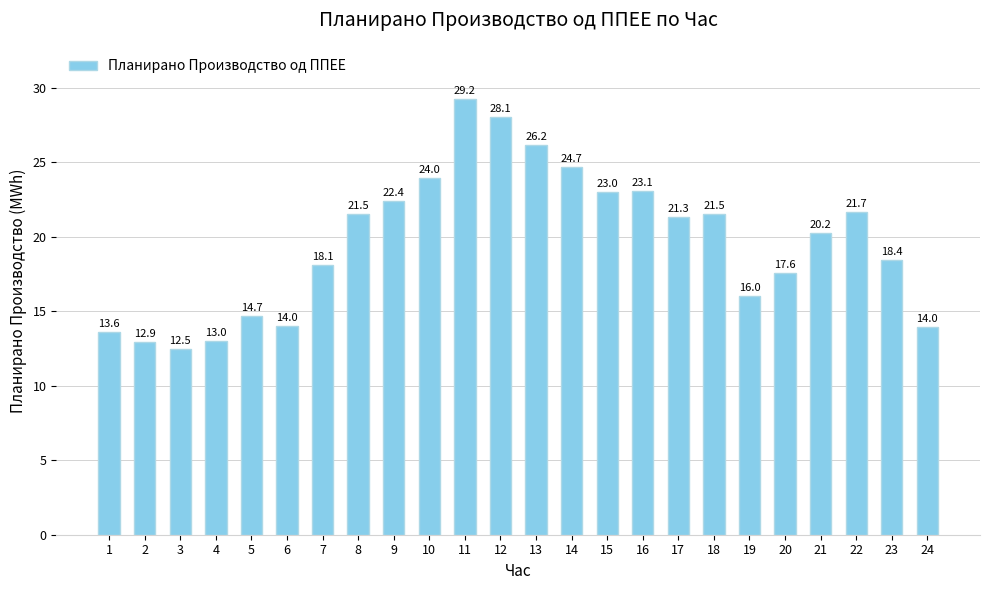

What is the smallest value displayed?

12.5